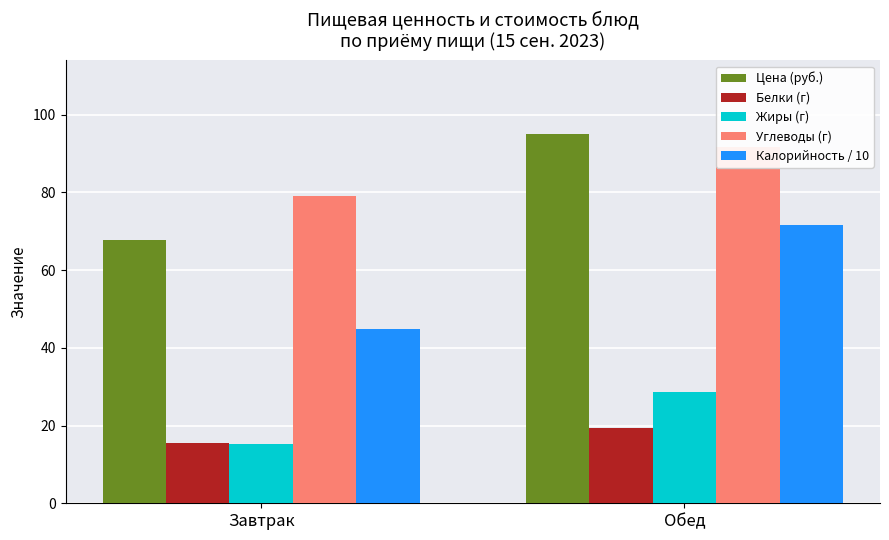

What is the approximate value of Углеводы (г) at Обед?

91.7